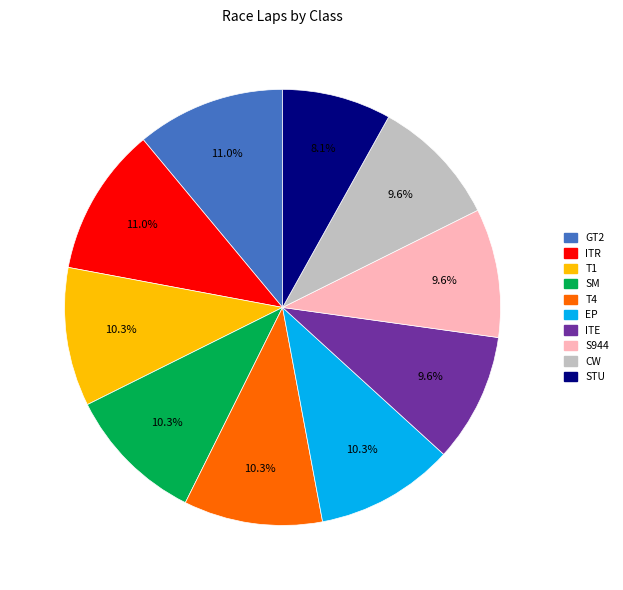

Does CW represent more than half of the total?

No